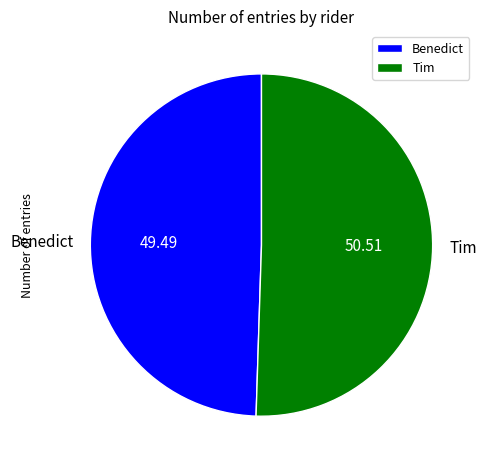

True or false: Benedict accounts for 49% of the total.

True